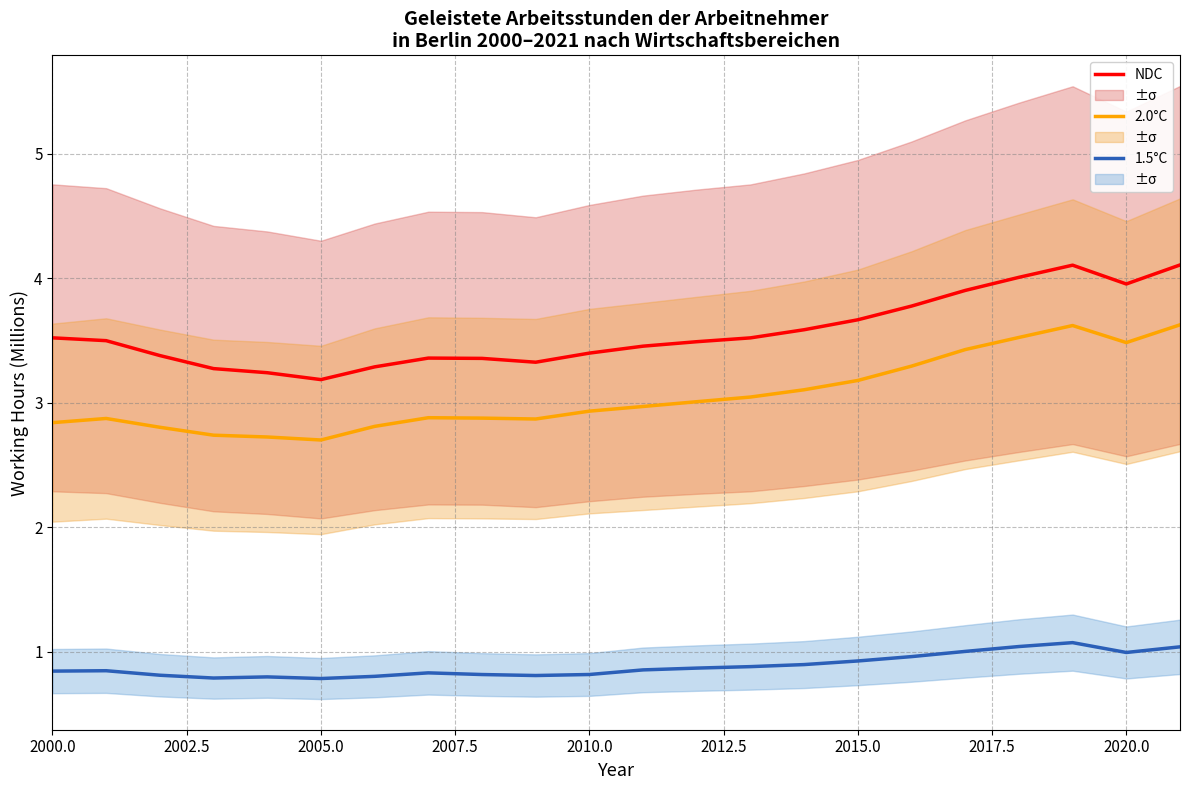

True or false: 1.5°C has more than 1 interior local peaks.

True